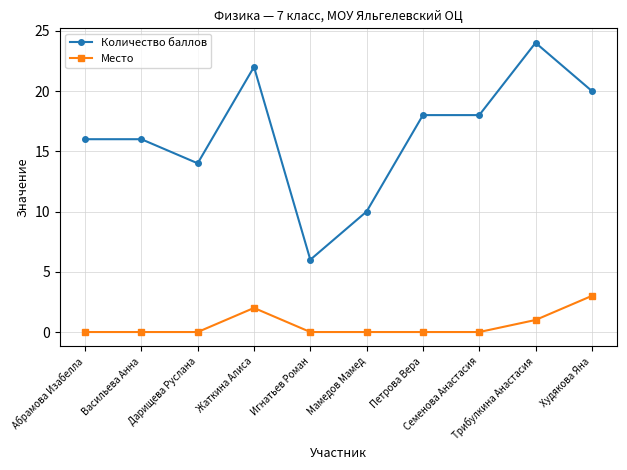

Which category has the highest value across all series?

Трибулкина Анастасия